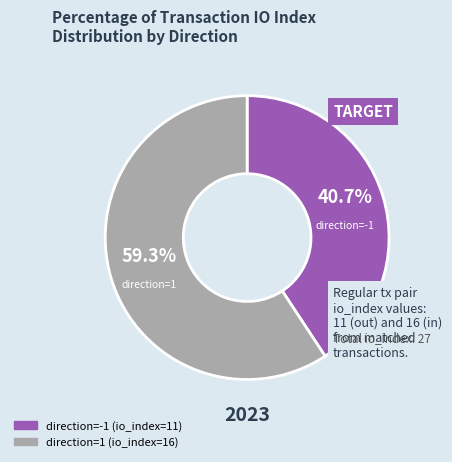

Is direction=1 (io_index=16) the majority of the pie?

Yes